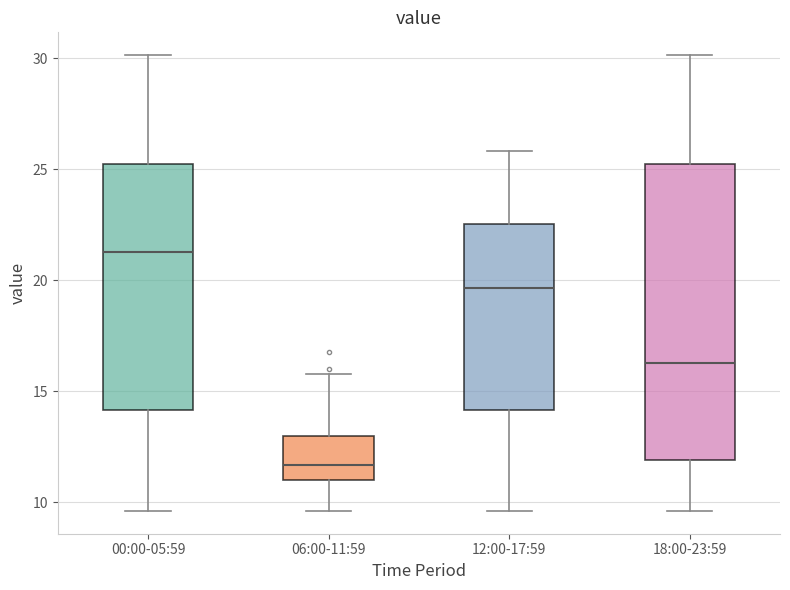

Comparing the boxes themselves (not the whiskers), which one is the tallest?

18:00-23:59